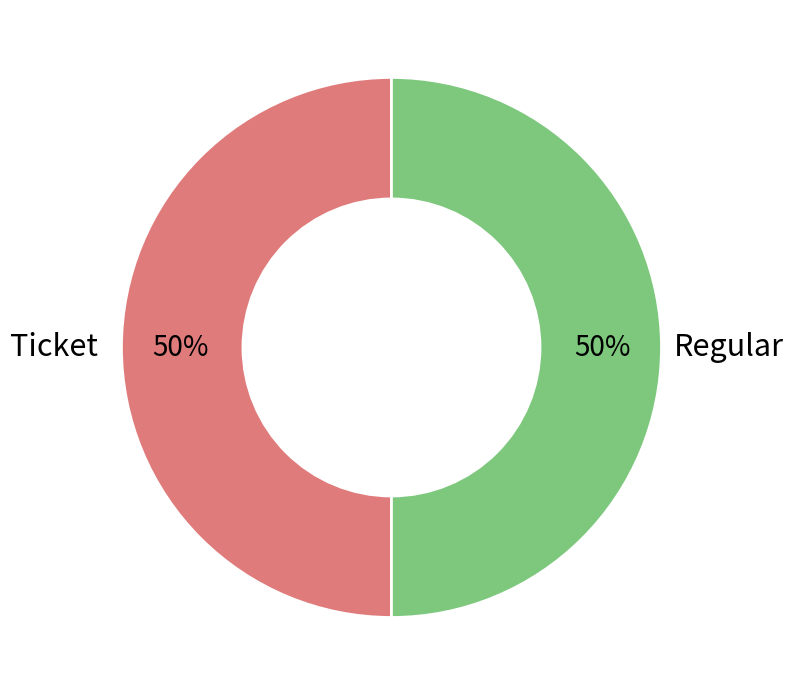

Count the number of slices in the pie.

2